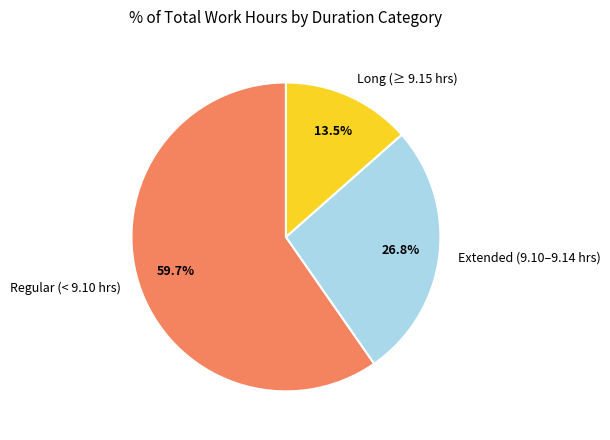

How many segments does this pie chart have?

3